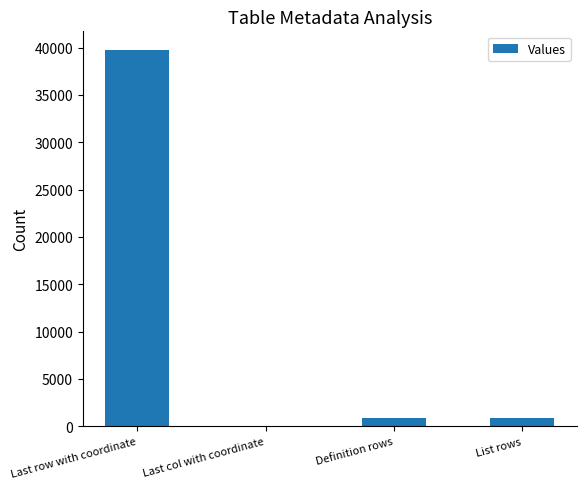

What is the greatest value displayed?

39740